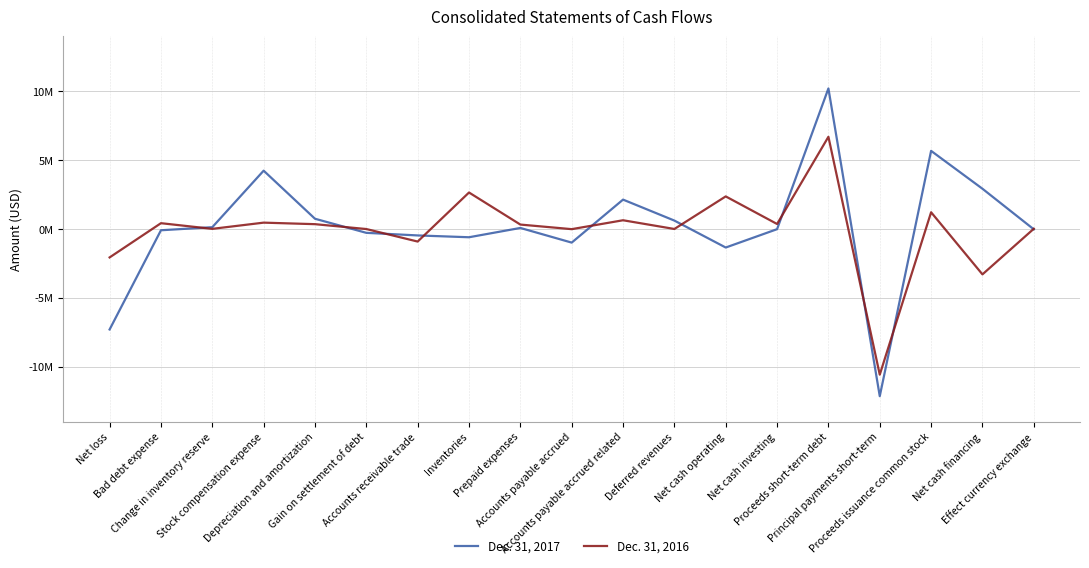

What position from the right is Proceeds issuance common stock?

3